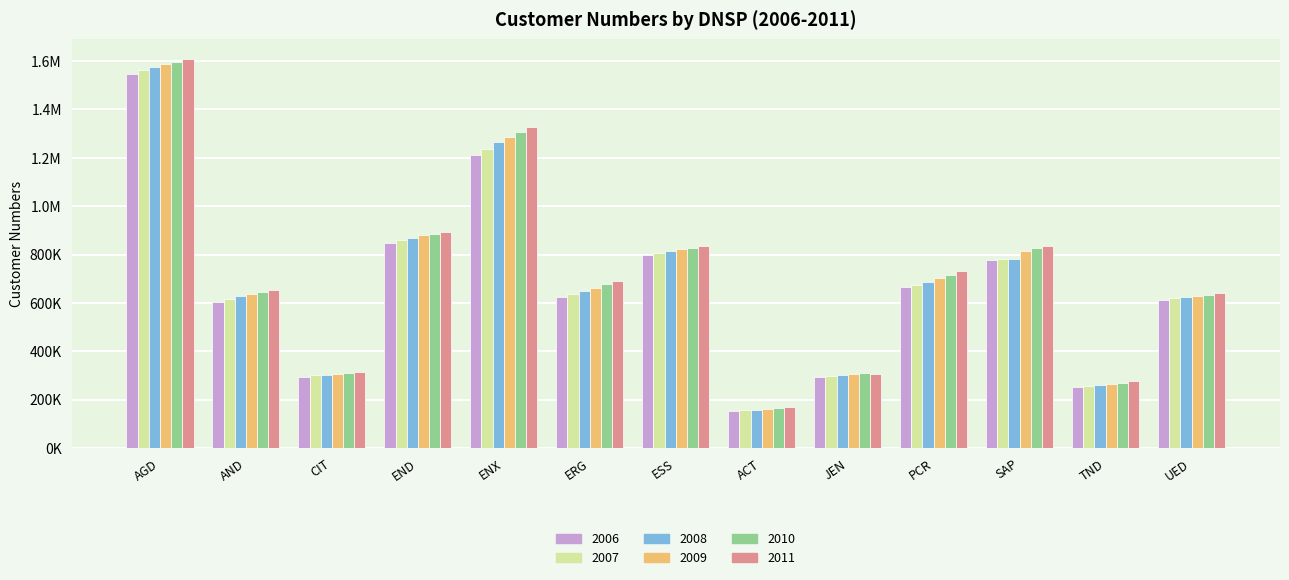

At which category does the chart reach its minimum across all series?

ACT